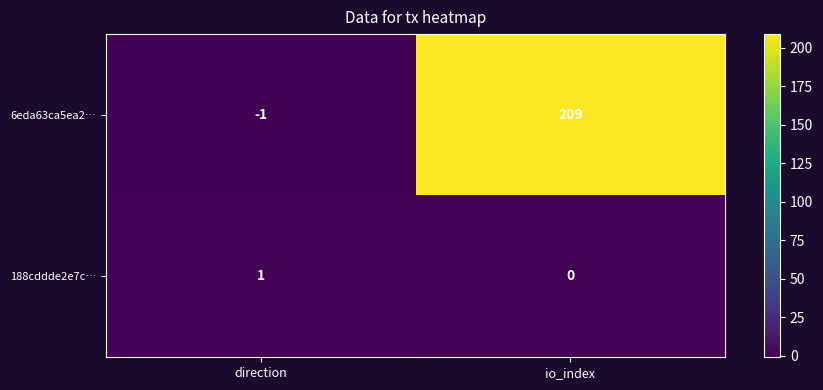

At which category does the chart reach its minimum across all series?

direction